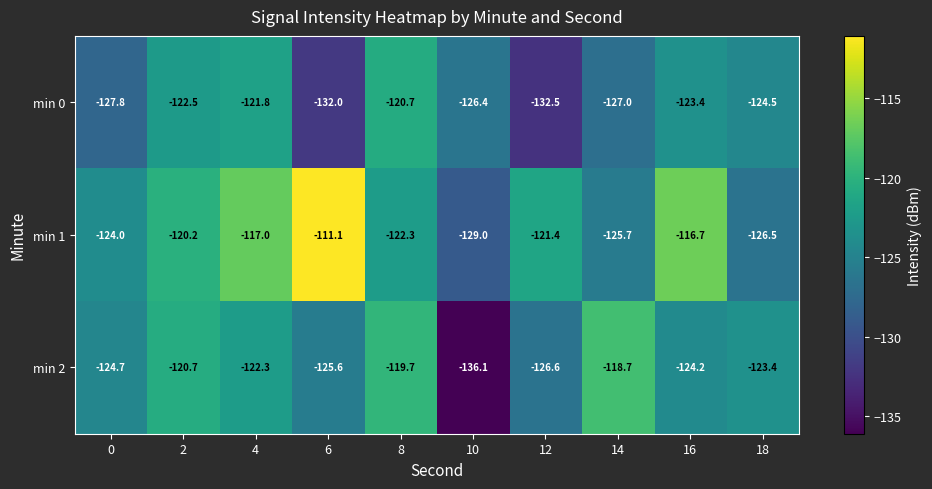

Reading left to right, extract all data points from this chart.

min 0: -127.8	-122.5	-121.8	-132.0	-120.7	-126.4	-132.5	-127.0	-123.4	-124.5
min 1: -124.0	-120.2	-117.0	-111.1	-122.3	-129.0	-121.4	-125.7	-116.7	-126.5
min 2: -124.7	-120.7	-122.3	-125.6	-119.7	-136.1	-126.6	-118.7	-124.2	-123.4